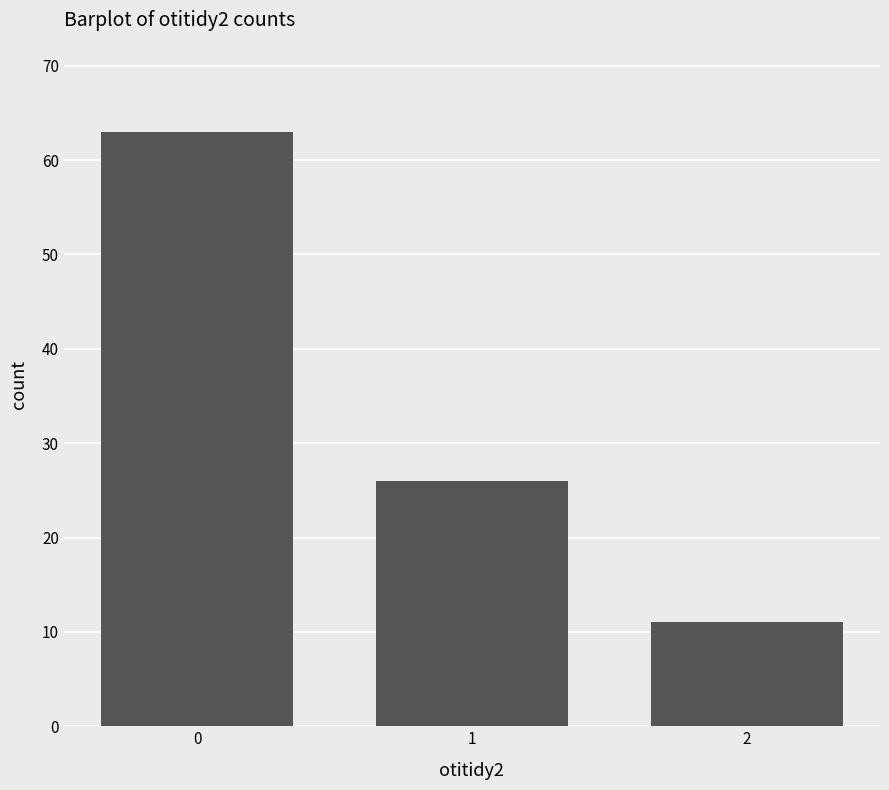

What is the smallest value displayed?

11